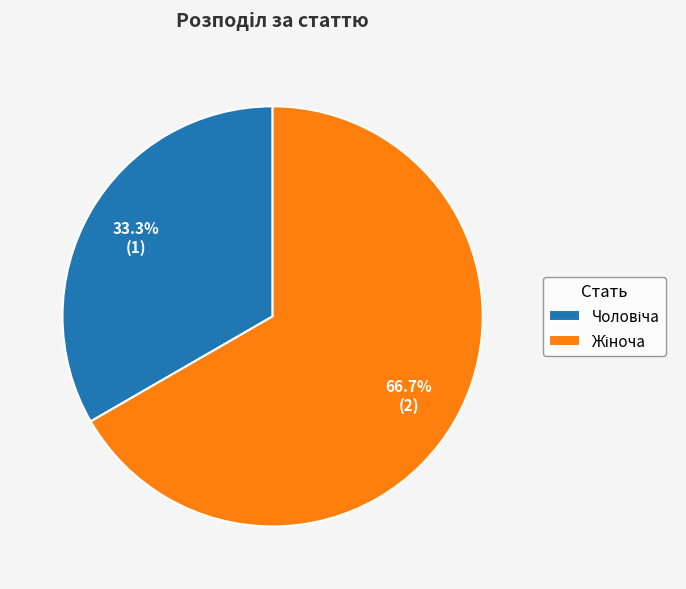

Is there any slice that represents more than half of the pie?

Yes